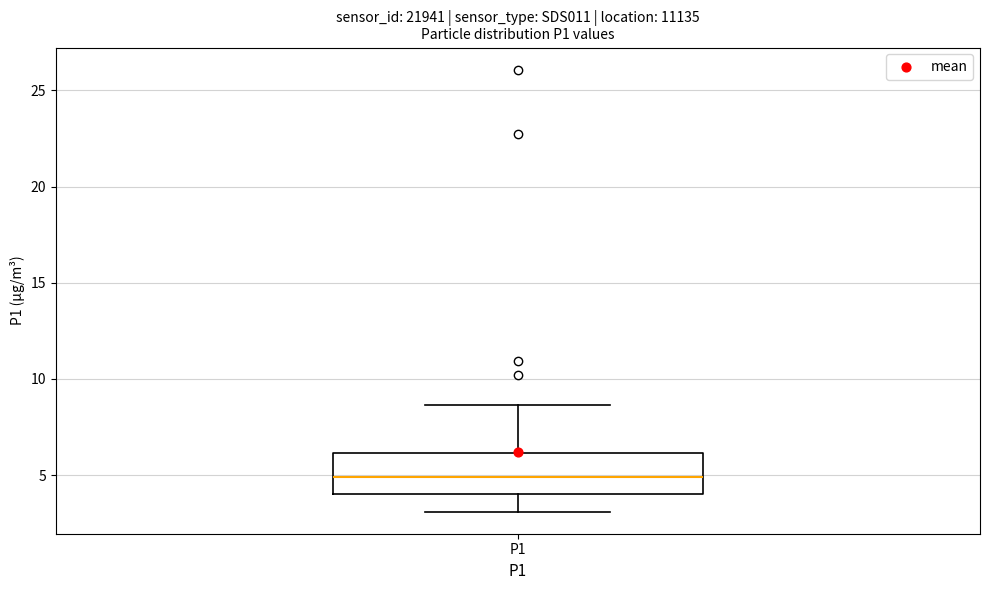

Read this box plot against the y-axis: the position of the median line, the range covered by the box, and the ends of both whiskers. The values are not printed on the chart, so give them approximately, as read against the axis.

median 5.0, box 4.0 to 6.0, whiskers 3.0 to 8.5